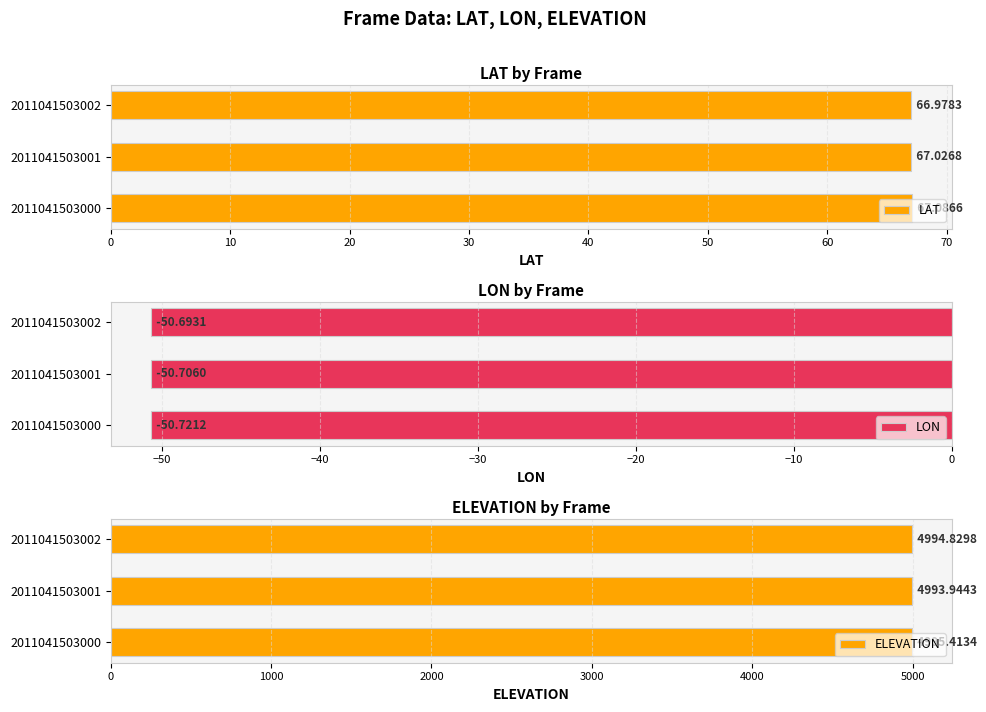

The value of ELEVATION at 2011041503000 is 4995.4. True or false?

True